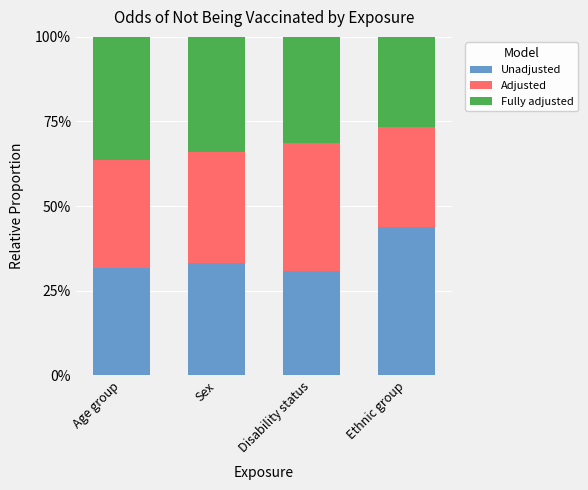

How many values in the Unadjusted series exceed 33?

2